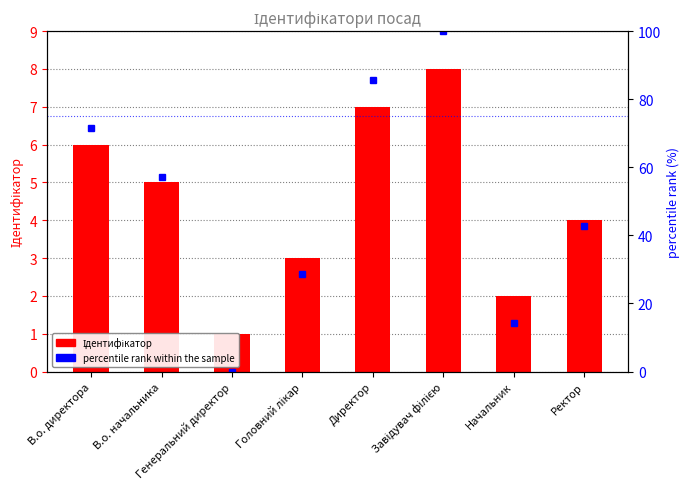

What is the average value of the Ідентифікатор series?

4.5